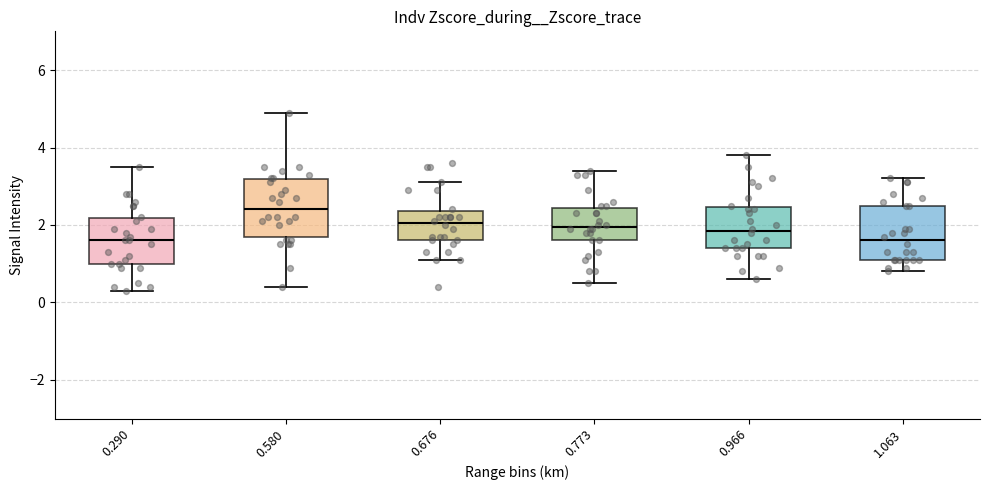

Reading left to right, transcribe this box plot: for each box, give where its median line is, the range the box spans, and where its two whiskers end, as read against the y-axis. The values are not printed on the chart, so give them approximately, as read against the axis.

0.290: median 1.6, box 1.0 to 2.2, whiskers 0.4 to 3.6
0.580: median 2.4, box 1.8 to 3.2, whiskers 0.4 to 5.0
0.676: median 2.0, box 1.6 to 2.4, whiskers 1.2 to 3.2
0.773: median 2.0, box 1.6 to 2.4, whiskers 0.6 to 3.4
0.966: median 1.8, box 1.4 to 2.4, whiskers 0.6 to 3.8
1.063: median 1.6, box 1.2 to 2.6, whiskers 0.8 to 3.2